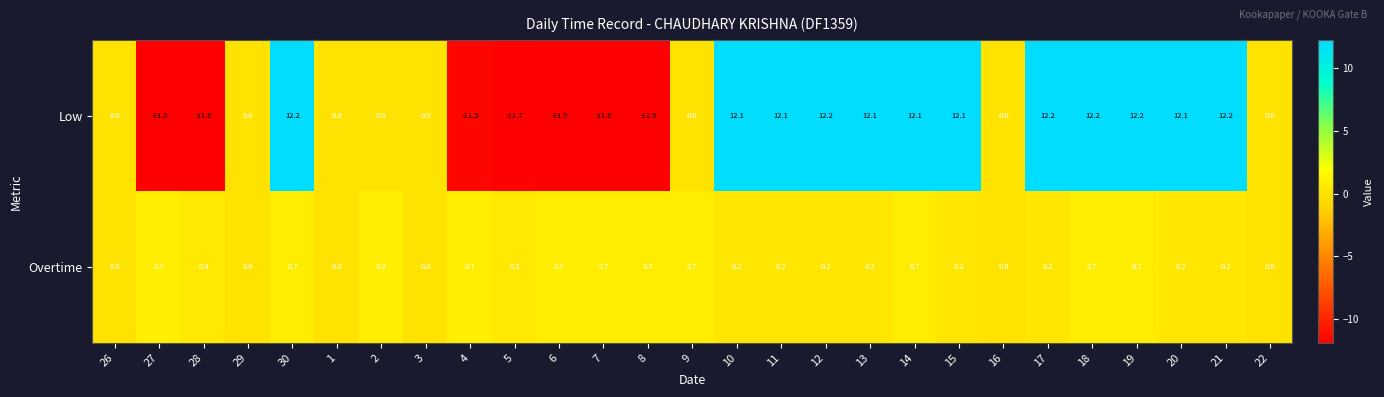

What is the sum of all Overtime values?

10.3